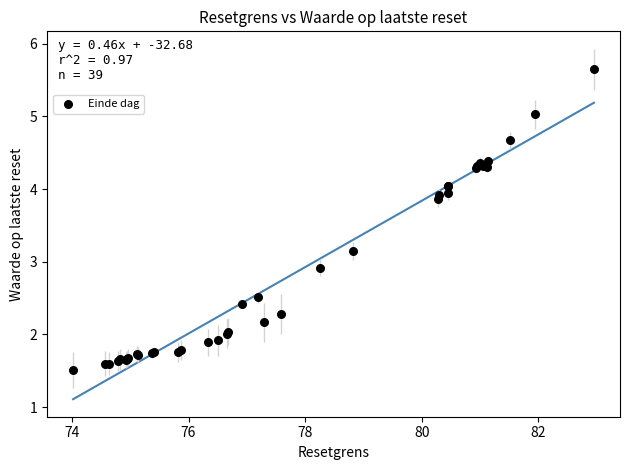

What Y value in the scatter plot is closest to 3?

2.9